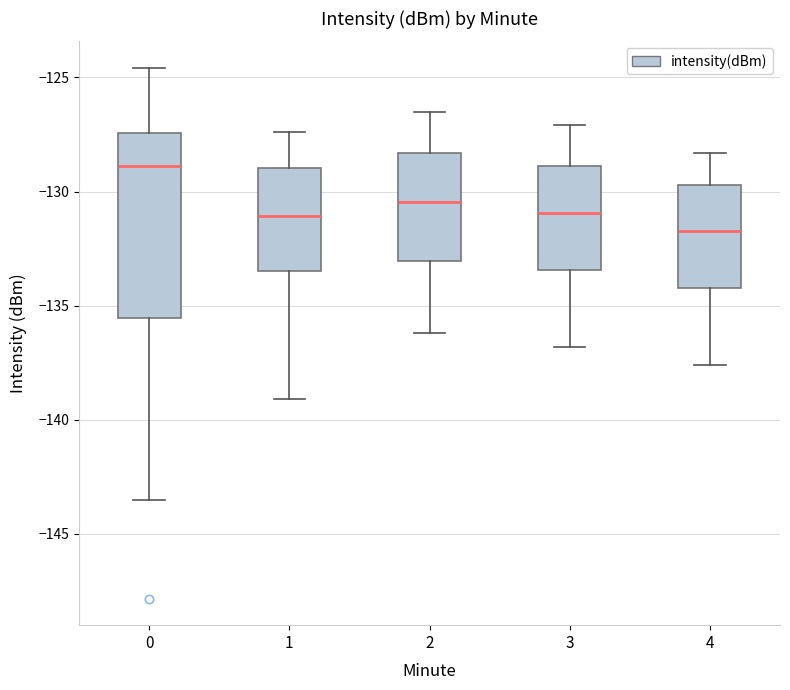

Which box has the lowest median line?

4